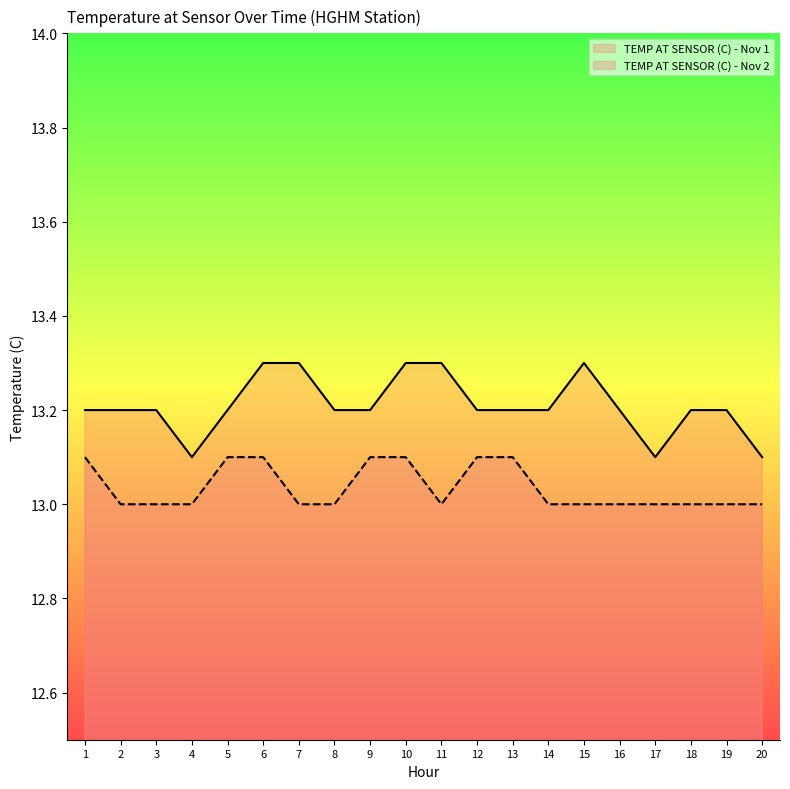

What is the lowest value of the TEMP AT SENSOR (C) - Nov 1 series?

13.1